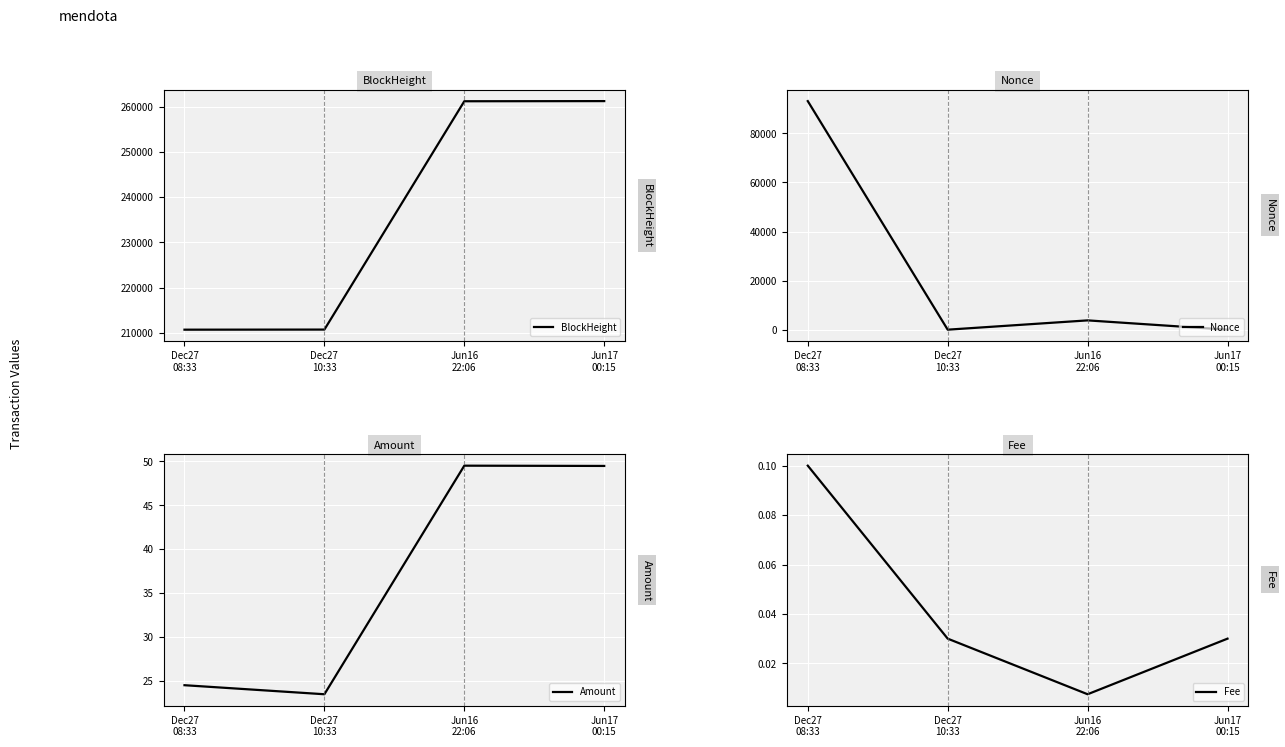

True or false: Fee has a value of 0.0 at Dec27
10:33.

True